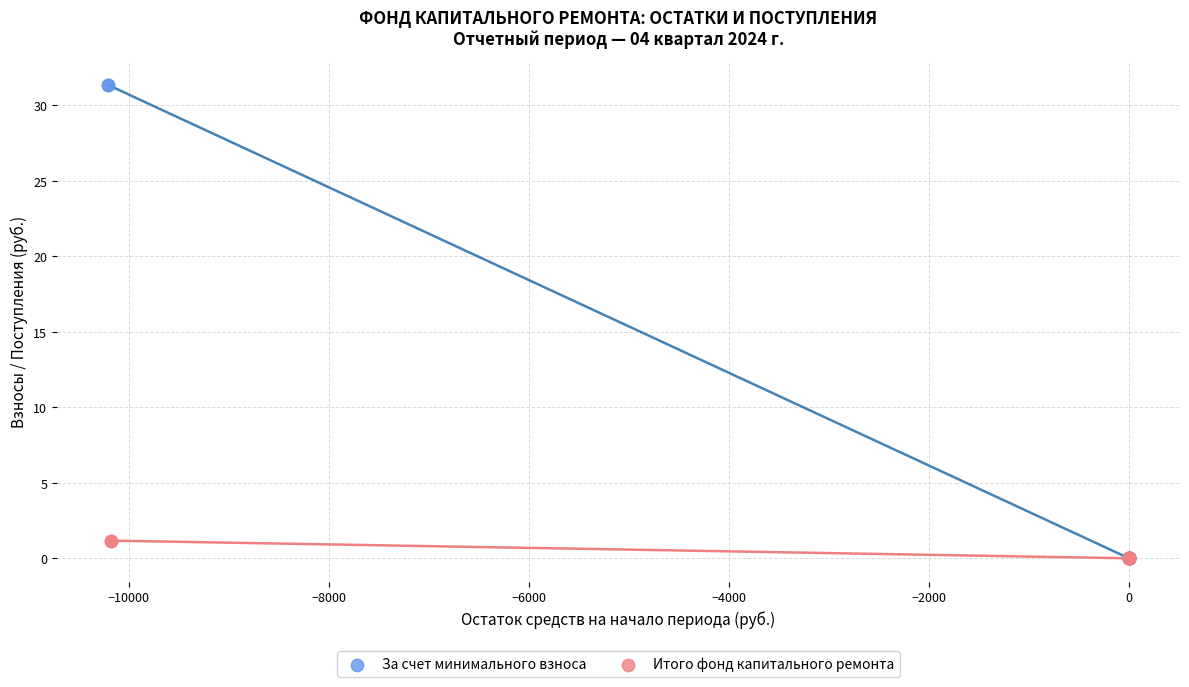

Which series reaches the maximum Y coordinate?

За счет минимального взноса